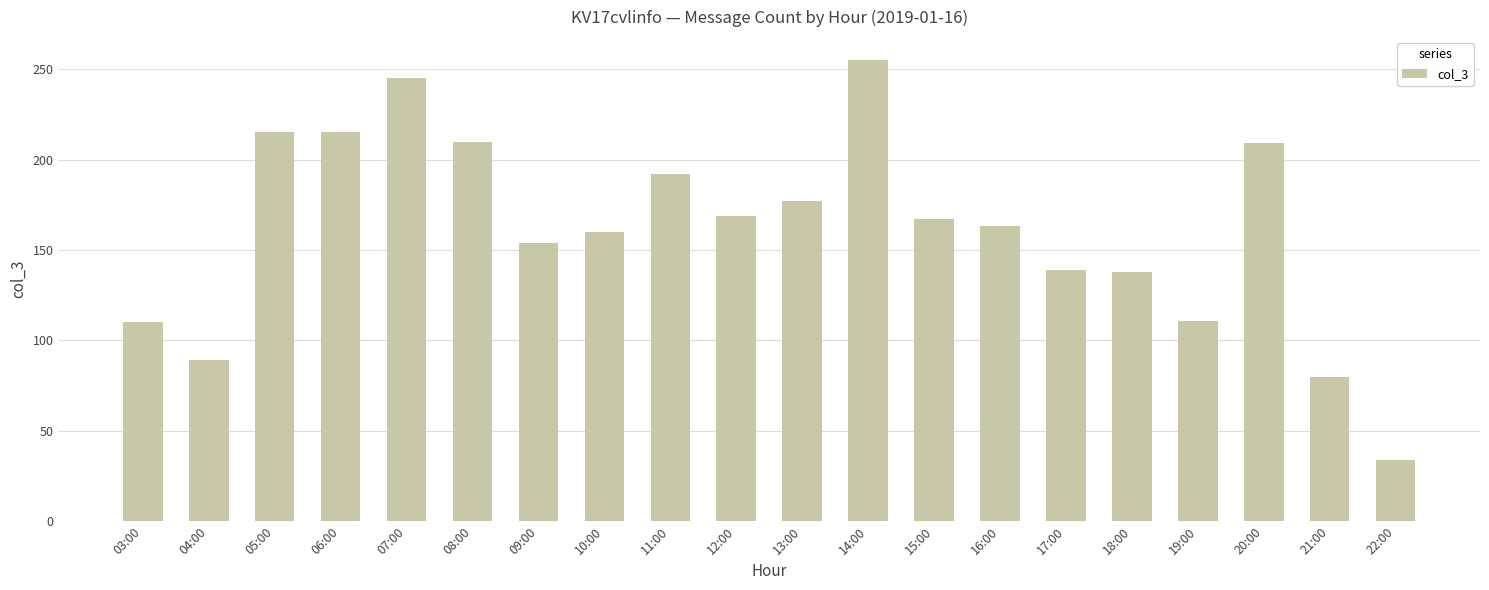

Which category has the highest value across all series?

14:00